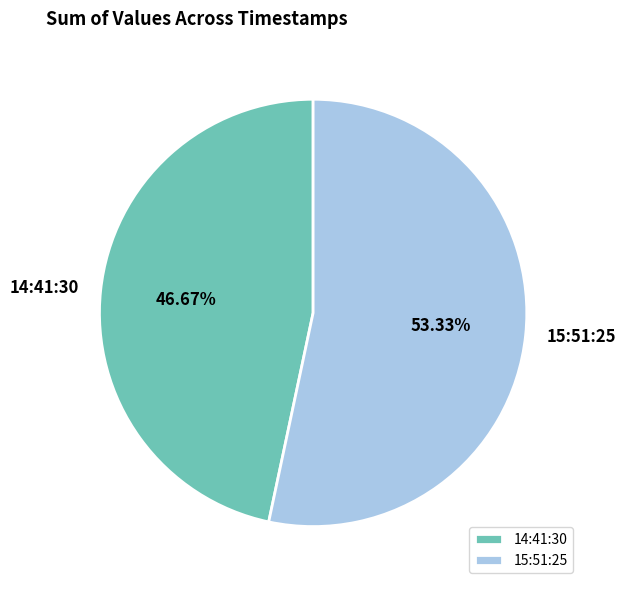

Do 15:51:25 and 14:41:30 together represent more than half of the pie?

Yes